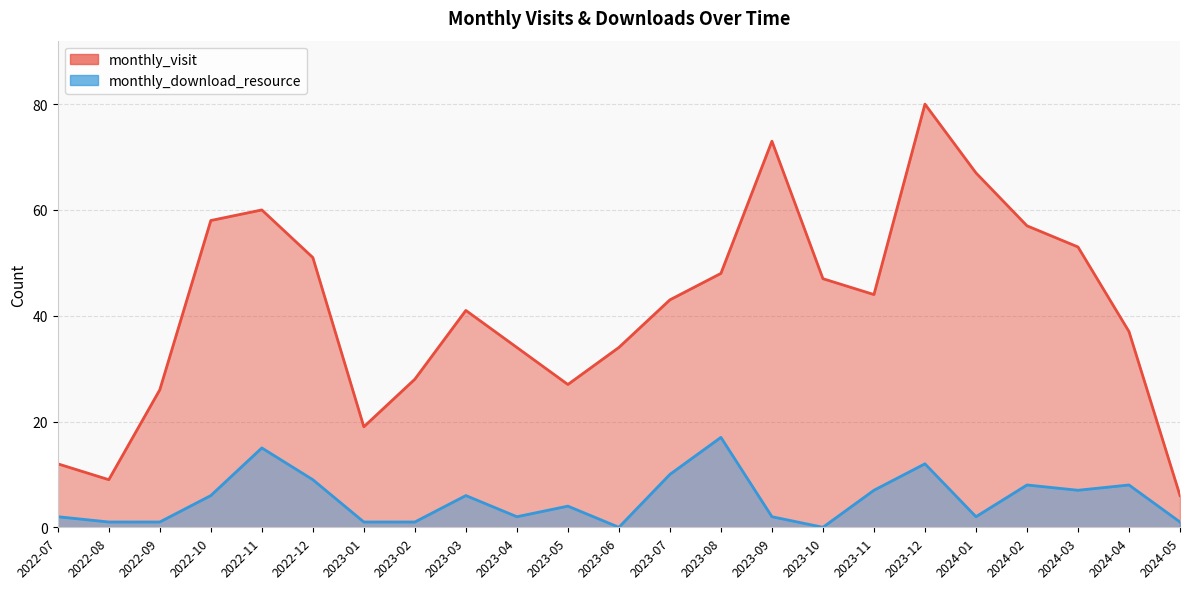

What position from the right is 2024-01?

5